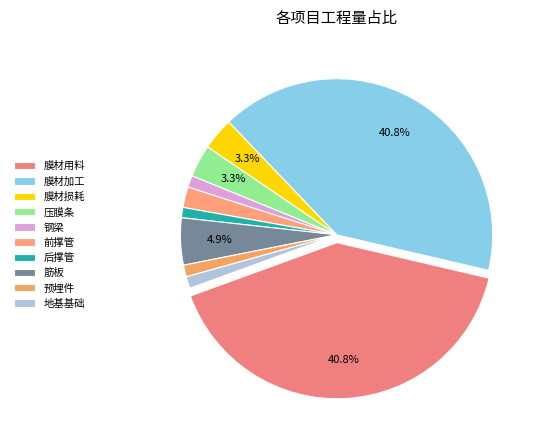

Combined, do 筋板 and 膜材损耗 account for over 50%?

No